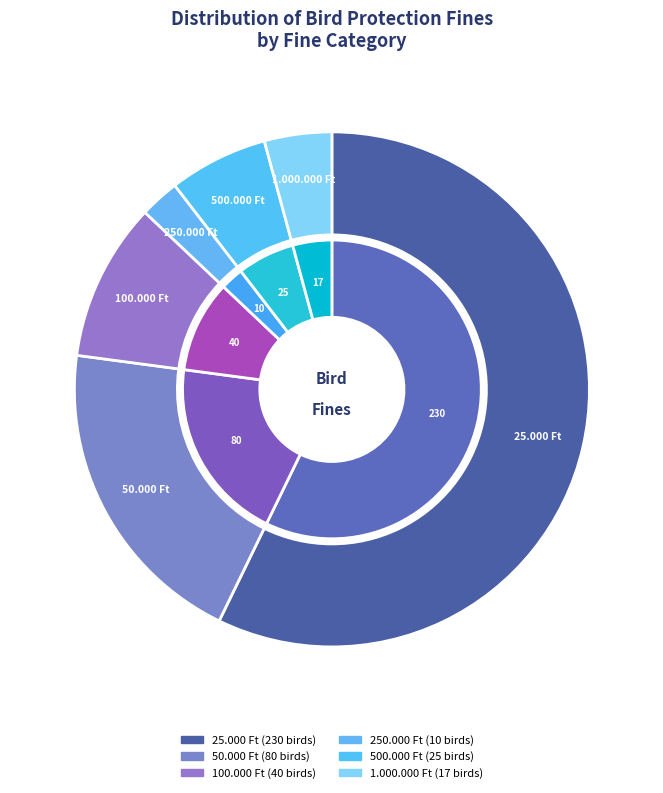

Which slice is the largest?

25.000 Ft